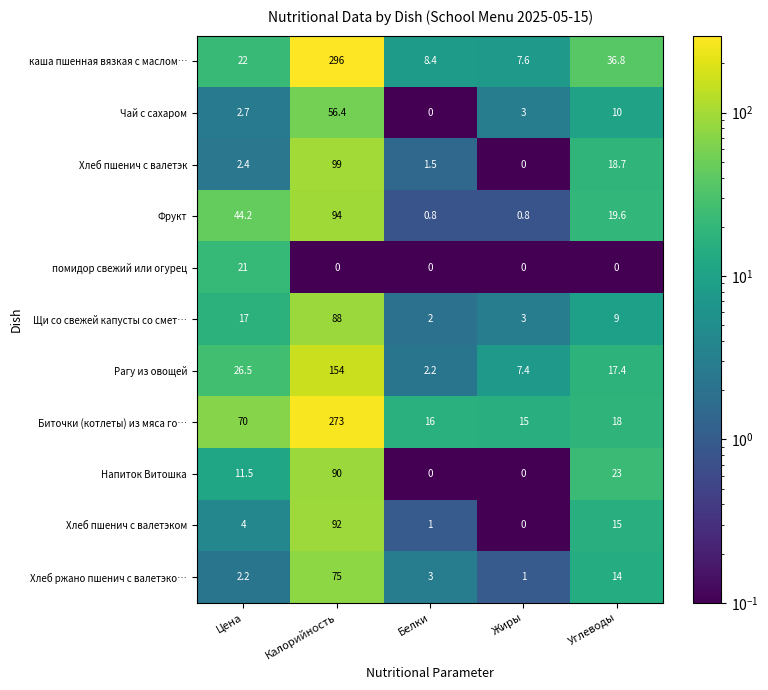

Rank the series by their maximum value, from highest to lowest.

каша пшенная вязкая с маслом…, Биточки (котлеты) из мяса го…, Рагу из овощей, Хлеб пшенич с валетэк, Фрукт, Хлеб пшенич с валетэком, Напиток Витошка, Щи со свежей капусты со смет…, Хлеб ржано пшенич с валетэко…, Чай с сахаром, помидор свежий или огурец